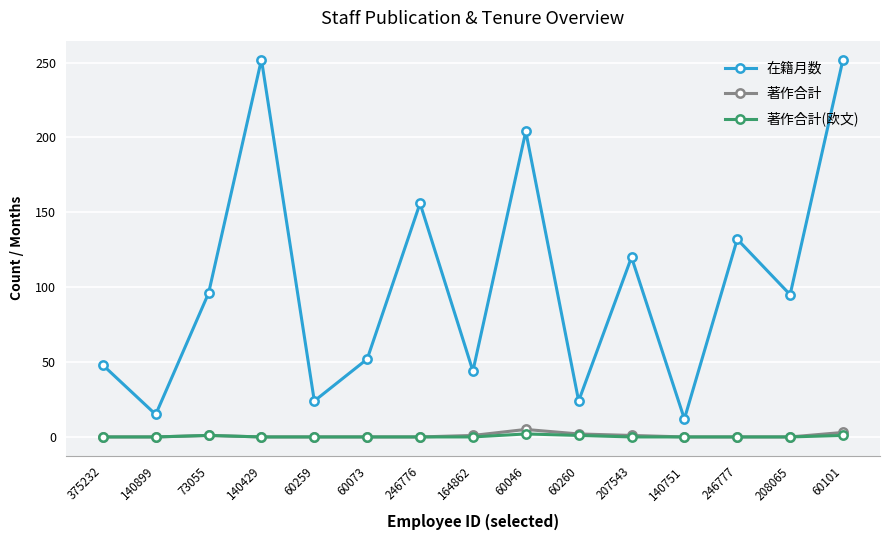

Where is the first local maximum for 在籍月数?

140429